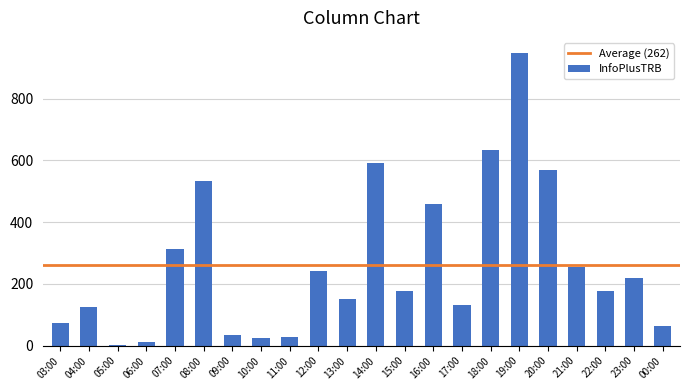

Where is the data nearest to the value 475?

16:00